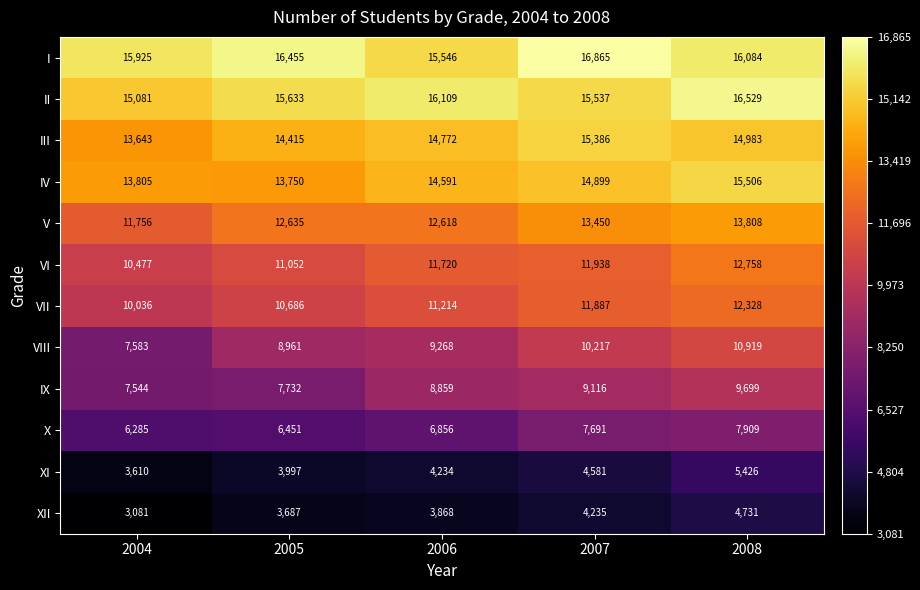

What is the total value across all series at 2004?

118826